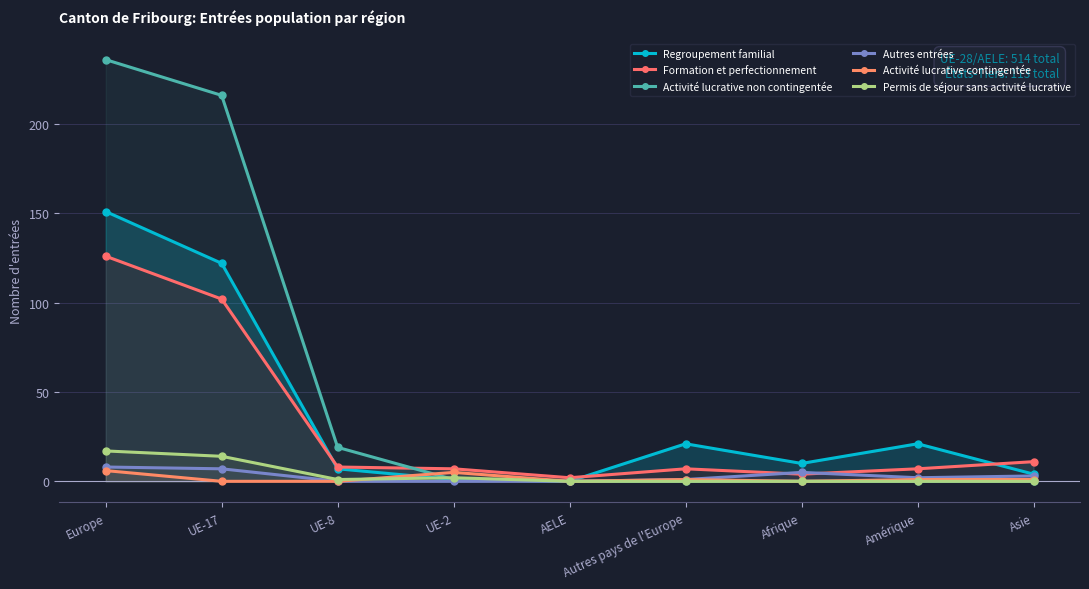

How many values in Regroupement familial are above zero?

8